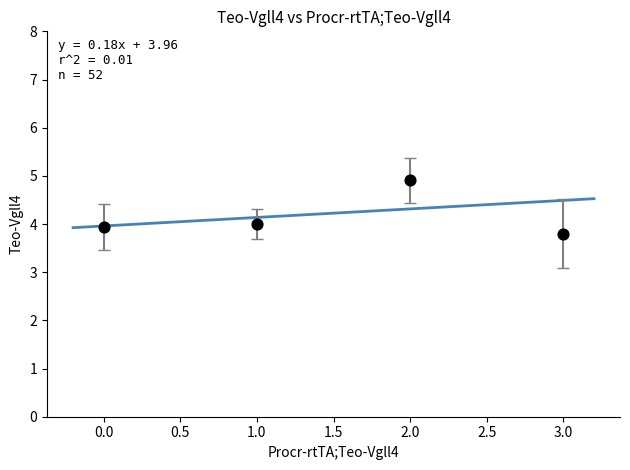

What is the average Y value?

4.2